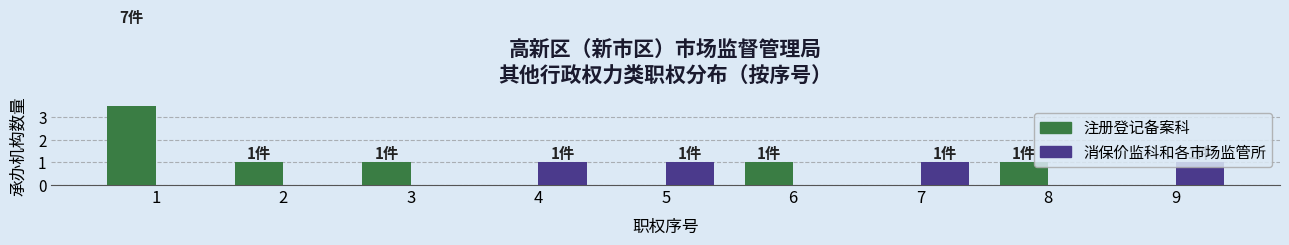

Reading left to right, what are all the values shown in this chart?

承办机构（注册登记备案科）: 1=7	2=1	3=1	4=0	5=0	6=1	7=0	8=1	9=0
承办机构（消保价监科和各市场监管所）: 1=0	2=0	3=0	4=1	5=1	6=0	7=1	8=0	9=1